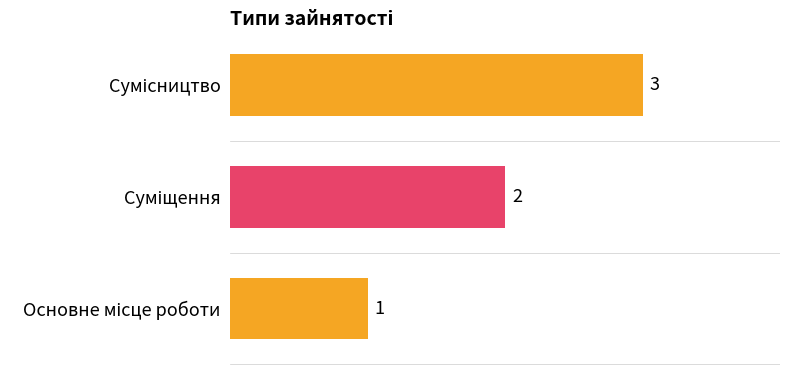

What value does the data have at Суміщення?

2